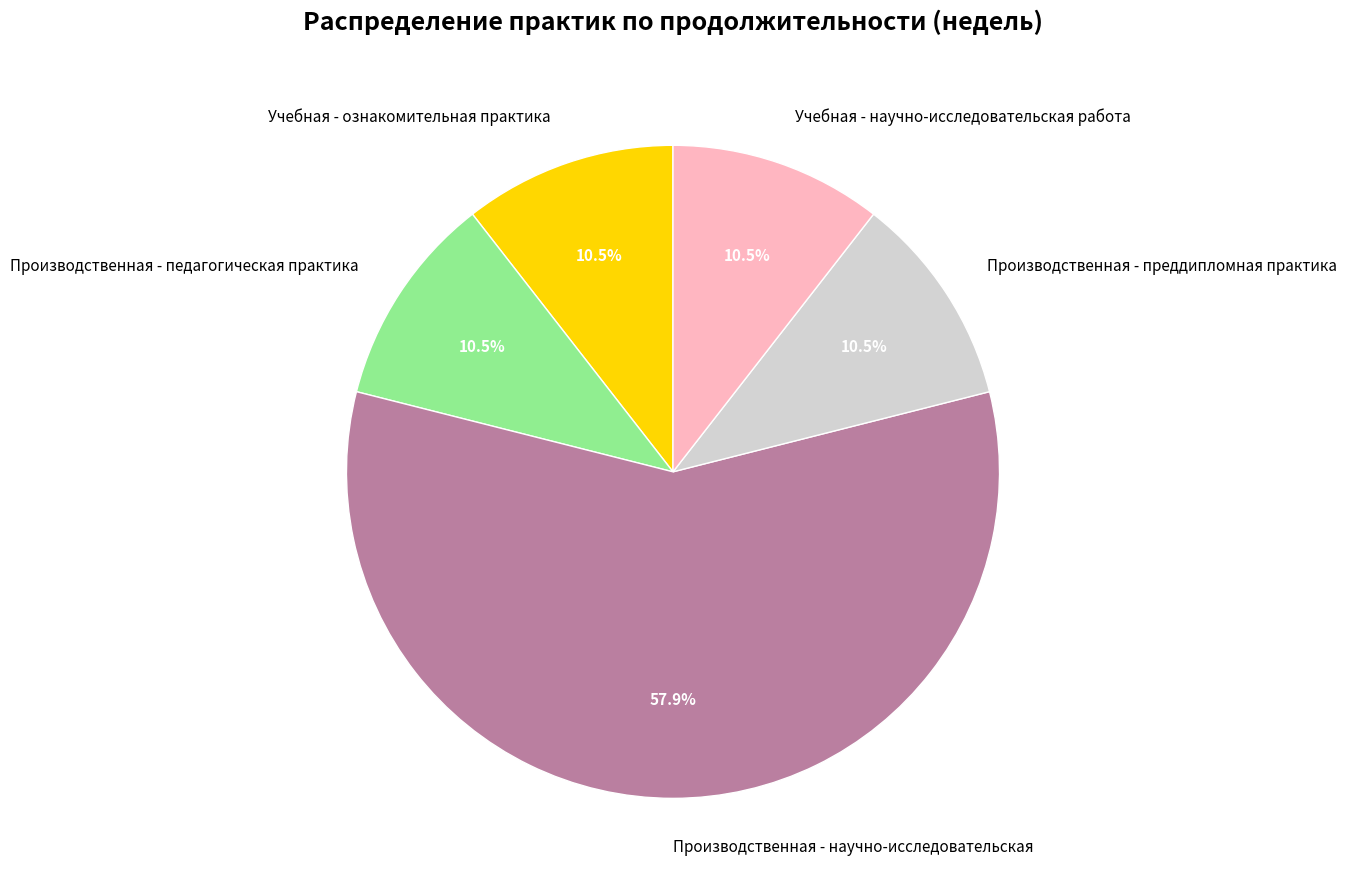

Is the sum of Учебная - научно-исследовательская работа and Учебная - ознакомительная практика greater than half?

No